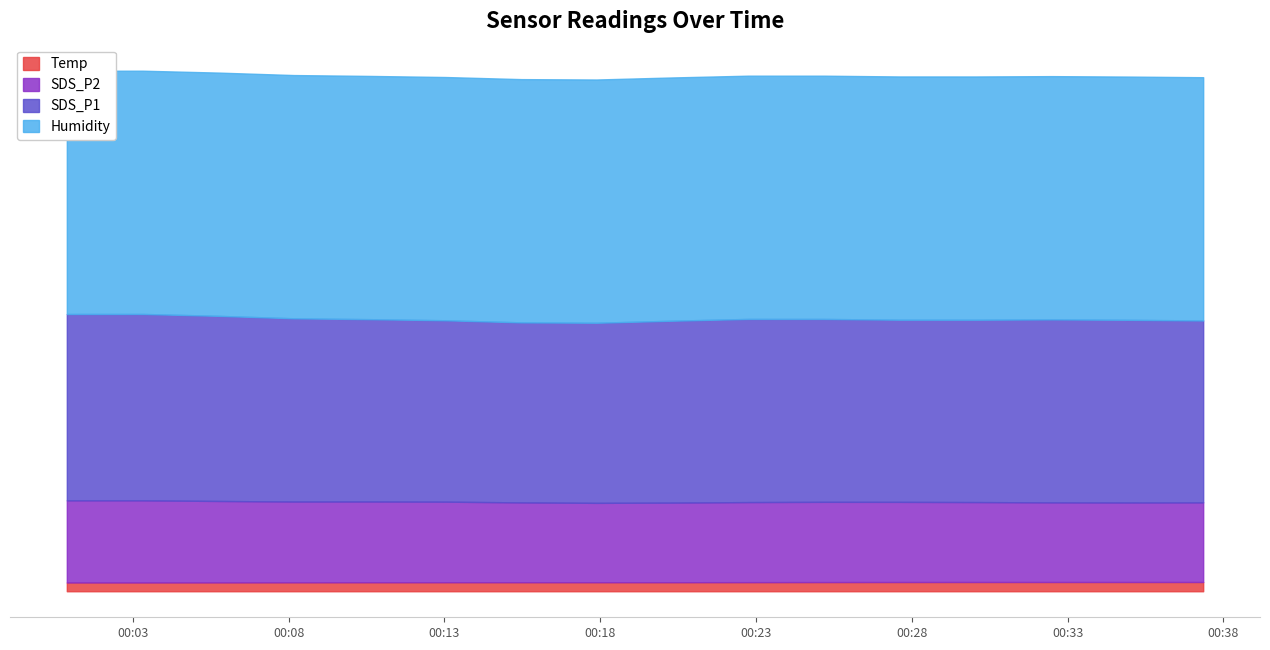

Read the SDS_P1 value at 2022/12/05 00:32:29.

77.0